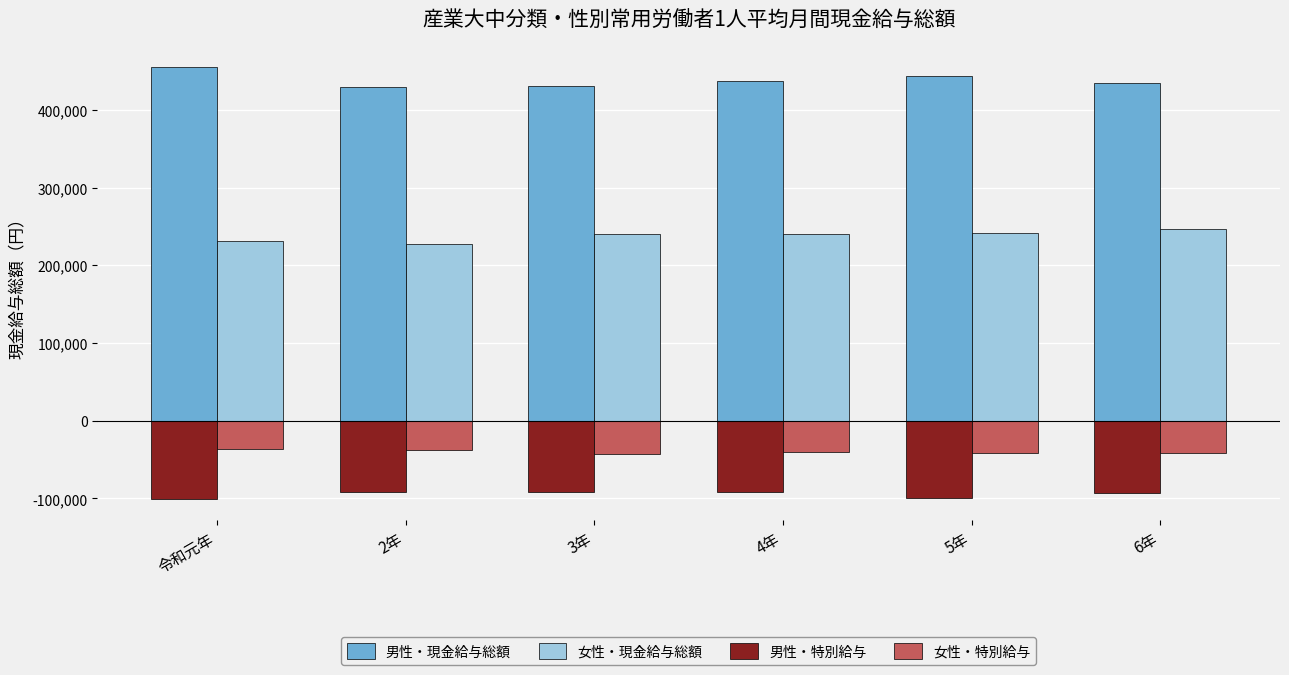

How many groups of bars are there?

6